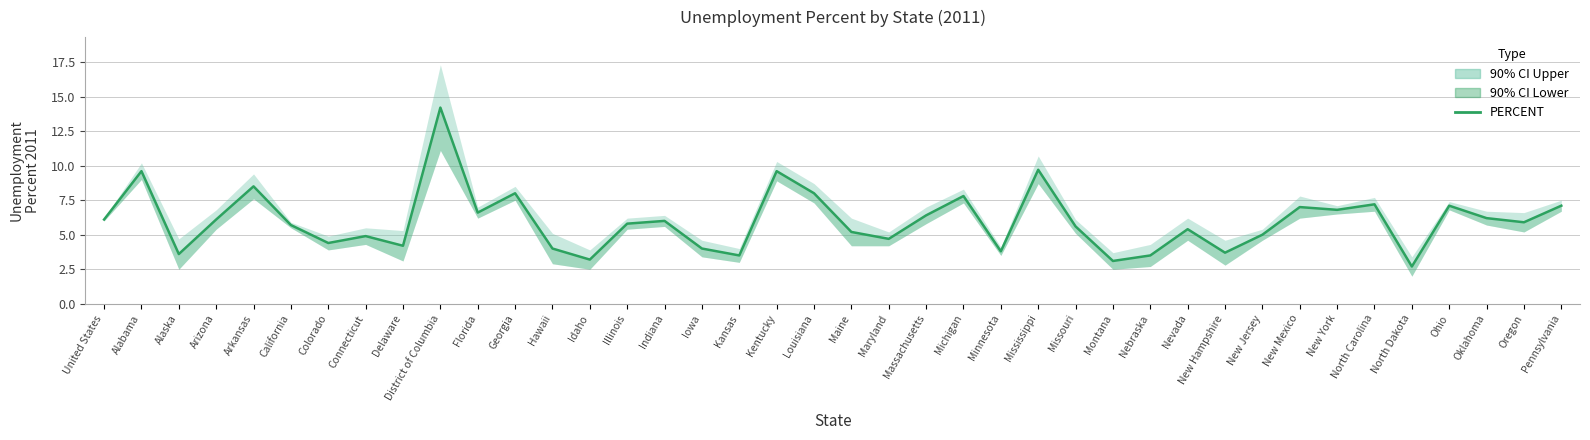

How many points are lower than both their immediate neighbors (excluding endpoints)?

13